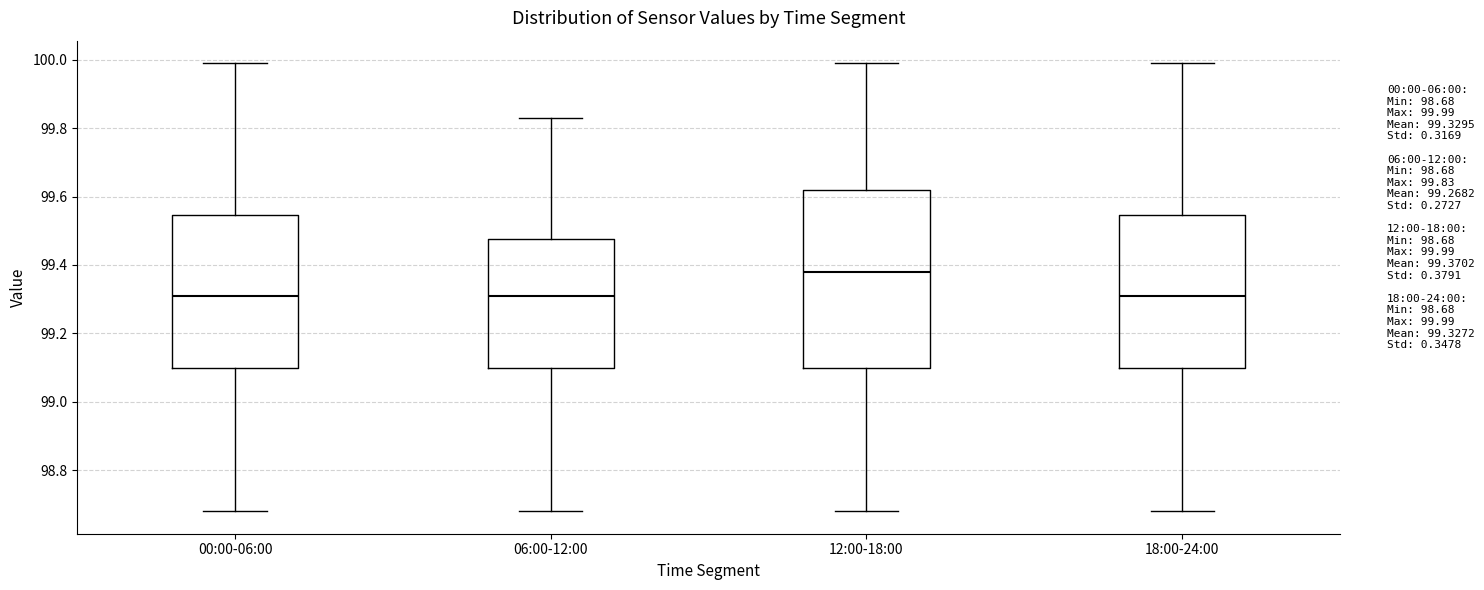

Comparing the boxes themselves (not the whiskers), which one is the tallest?

12:00-18:00